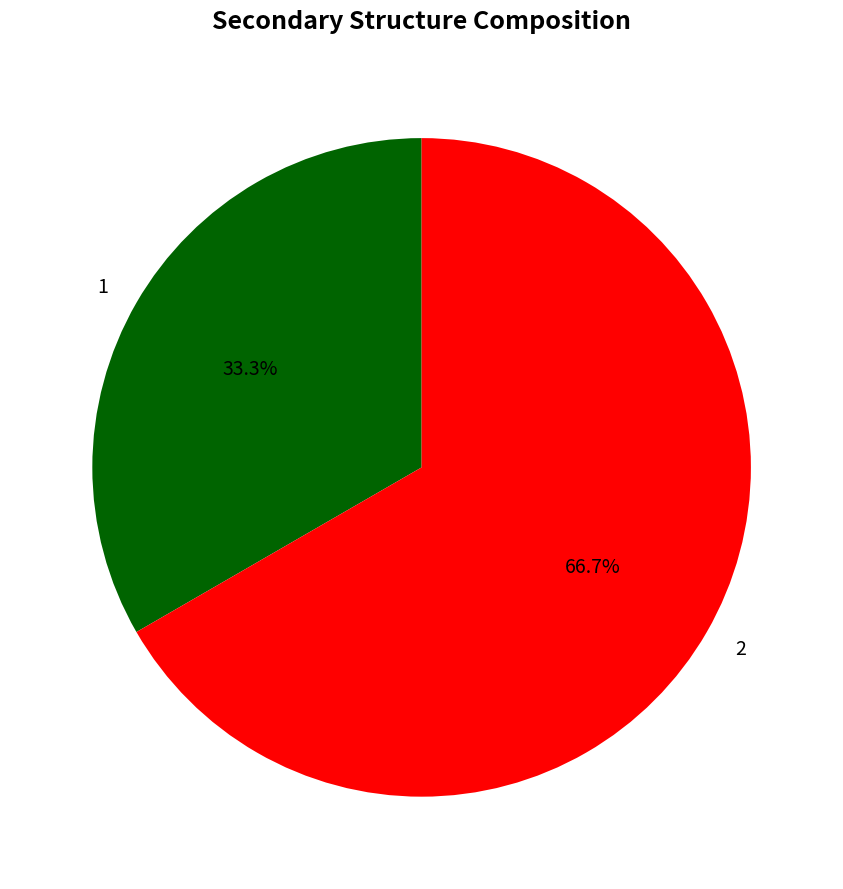

What is the largest slice in the pie chart?

2